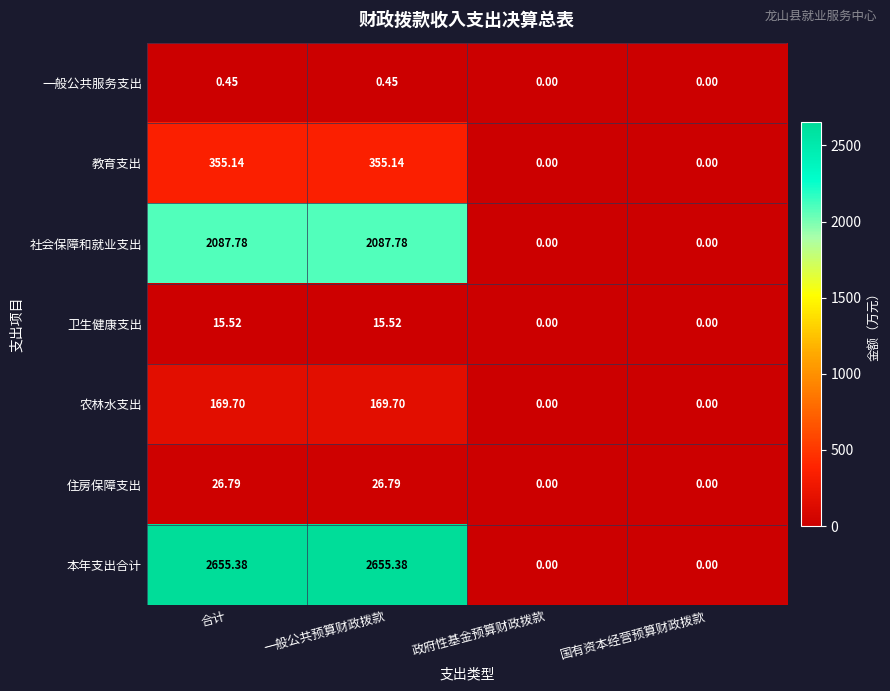

At 一般公共预算财政拨款, list the series in order from smallest to largest.

一般公共服务支出, 卫生健康支出, 住房保障支出, 农林水支出, 教育支出, 社会保障和就业支出, 本年支出合计